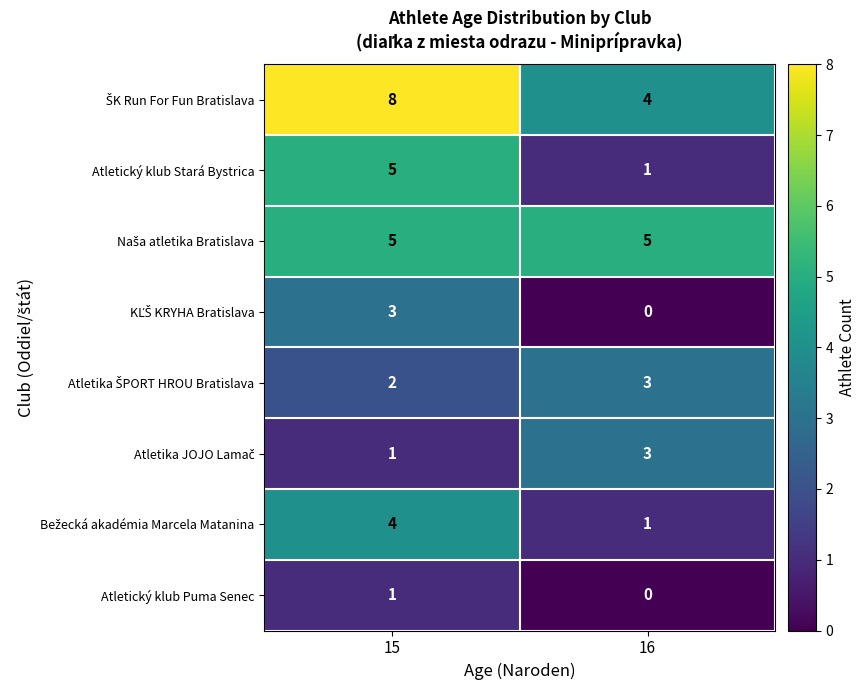

What is the difference between the highest and lowest values at 16?

5